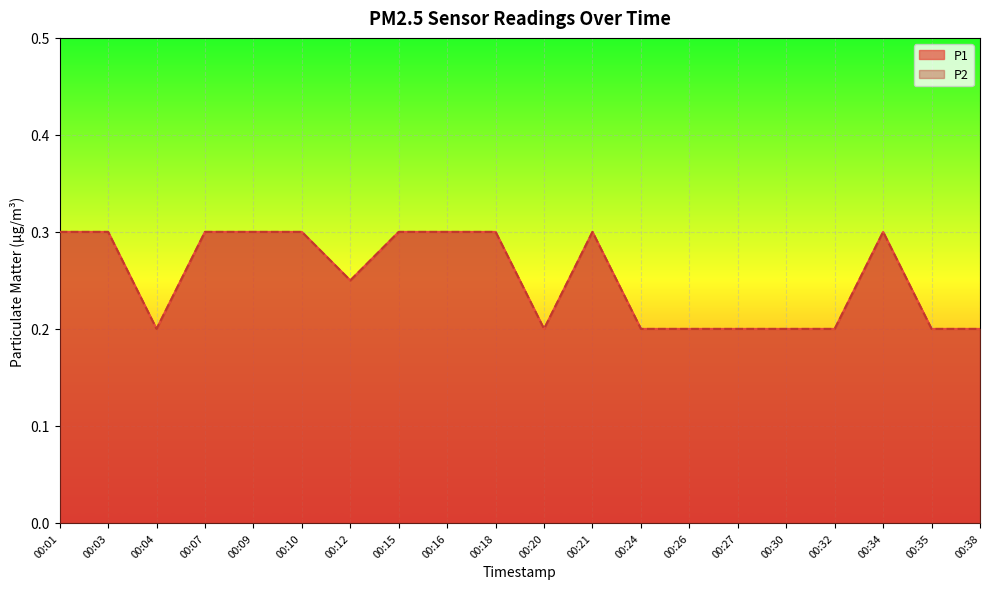

Reading left to right, what are all the values shown in this chart?

P1: 00:01=0.3	00:03=0.3	00:04=0.2	00:07=0.3	00:09=0.3	00:10=0.3	00:12=0.2	00:15=0.3	00:16=0.3	00:18=0.3	00:20=0.2	00:21=0.3	00:24=0.2	00:26=0.2	00:27=0.2	00:30=0.2	00:32=0.2	00:34=0.3	00:35=0.2	00:38=0.2
P2: 00:01=0.3	00:03=0.3	00:04=0.2	00:07=0.3	00:09=0.3	00:10=0.3	00:12=0.2	00:15=0.3	00:16=0.3	00:18=0.3	00:20=0.2	00:21=0.3	00:24=0.2	00:26=0.2	00:27=0.2	00:30=0.2	00:32=0.2	00:34=0.3	00:35=0.2	00:38=0.2